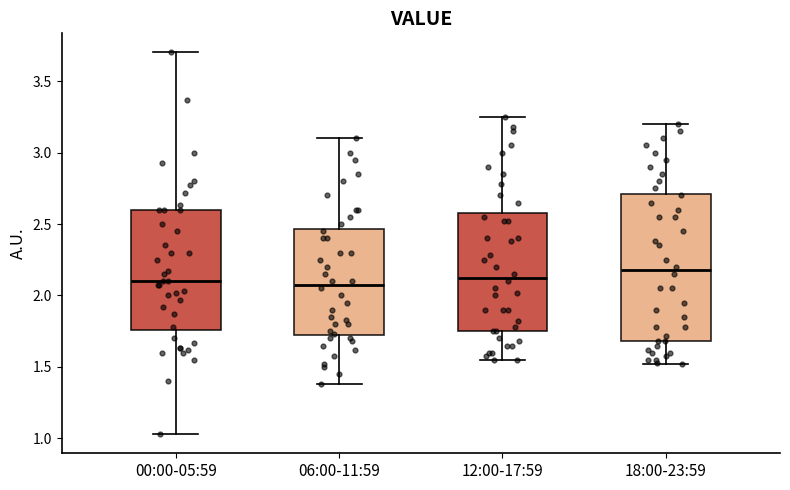

Where is the upper edge of the box for 18:00-23:59 on the y-axis? The values are not printed on the chart, so give them approximately, as read against the axis.

2.70